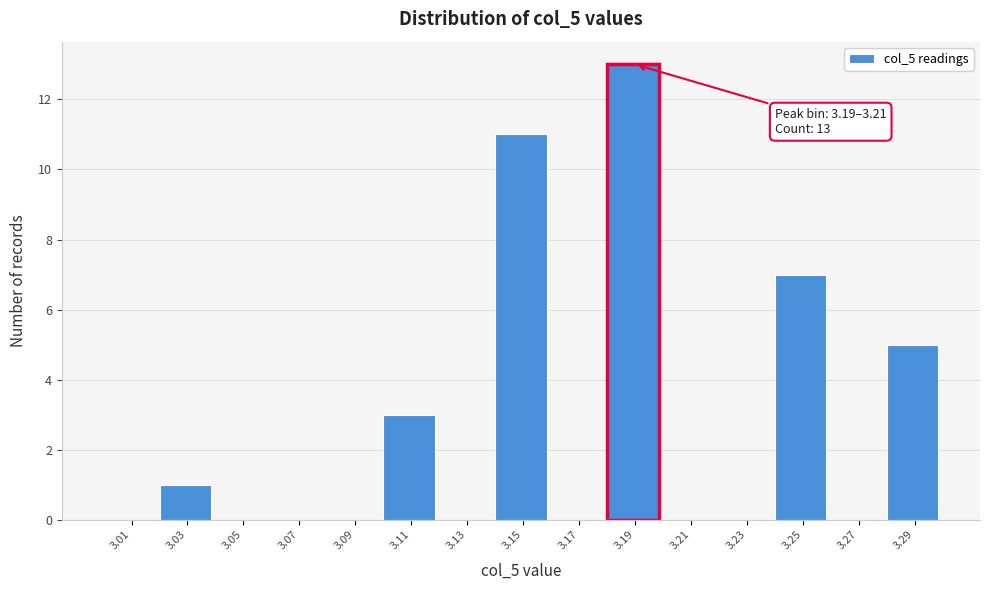

Reading right to left, extract all data points from this chart.

3.29=5	3.27=0	3.25=7	3.23=0	3.21=0	3.19=13	3.17=0	3.15=11	3.13=0	3.11=3	3.09=0	3.07=0	3.05=0	3.03=1	3.01=0